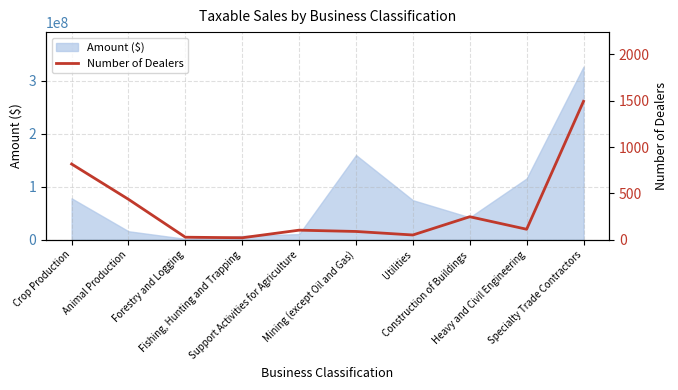

True or false: there are more than 0 points higher than both neighbors.

True